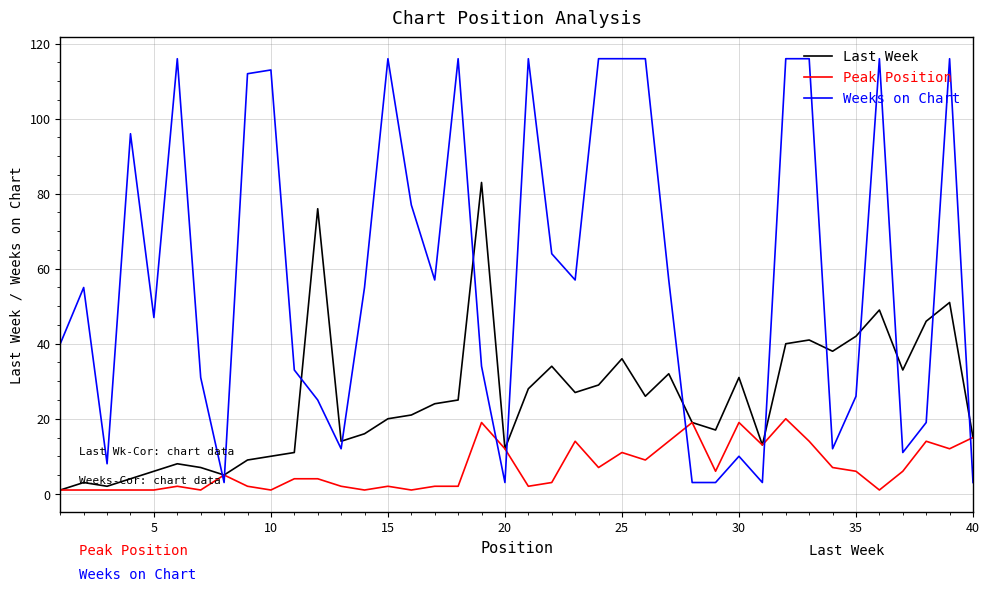

Reading right to left, extract all data points from this chart.

Last Week: 15	51	46	33	49	42	38	41	40	13	31	17	19	32	26	36	29	27	34	28	12	83	25	24	21	20	16	14	76	11	10	9	5	7	8	6	4	2	3	1
Peak Position: 15	12	14	6	1	6	7	14	20	13	19	6	19	14	9	11	7	14	3	2	12	19	2	2	1	2	1	2	4	4	1	2	5	1	2	1	1	1	1	1
Weeks on Chart: 3	116	19	11	116	26	12	116	116	3	10	3	3	57	116	116	116	57	64	116	3	34	116	57	77	116	55	12	25	33	113	112	3	31	116	47	96	8	55	40